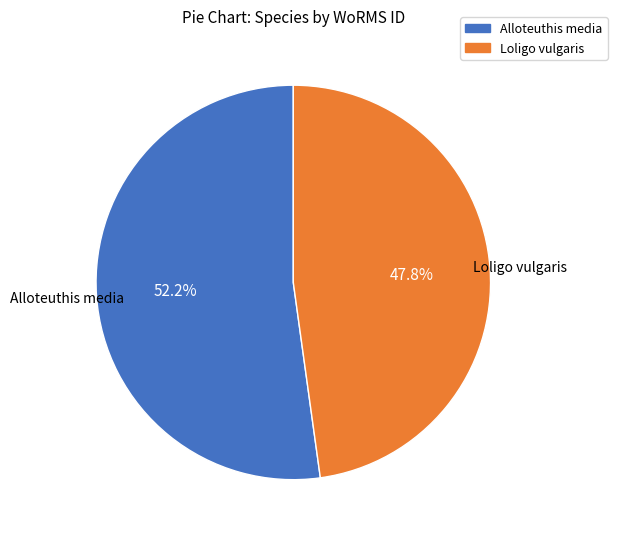

To the nearest percent, what is the average slice percentage?

50%